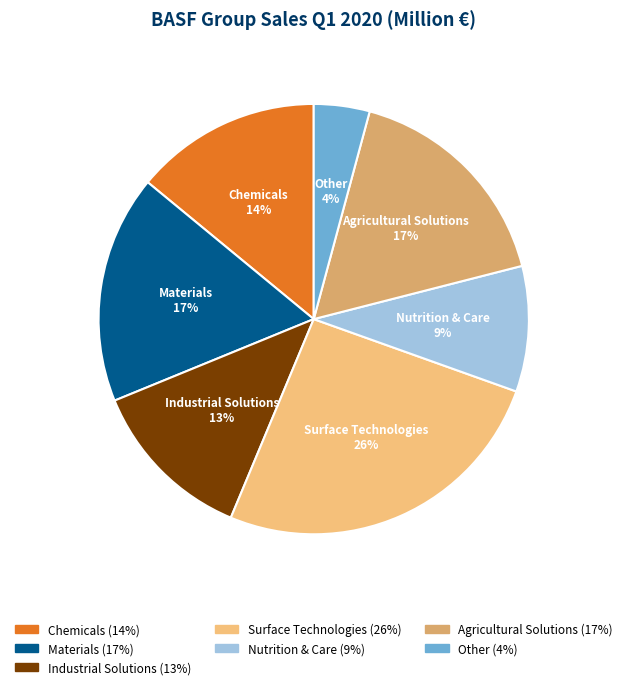

Do Other and Surface Technologies together represent more than half of the pie?

No